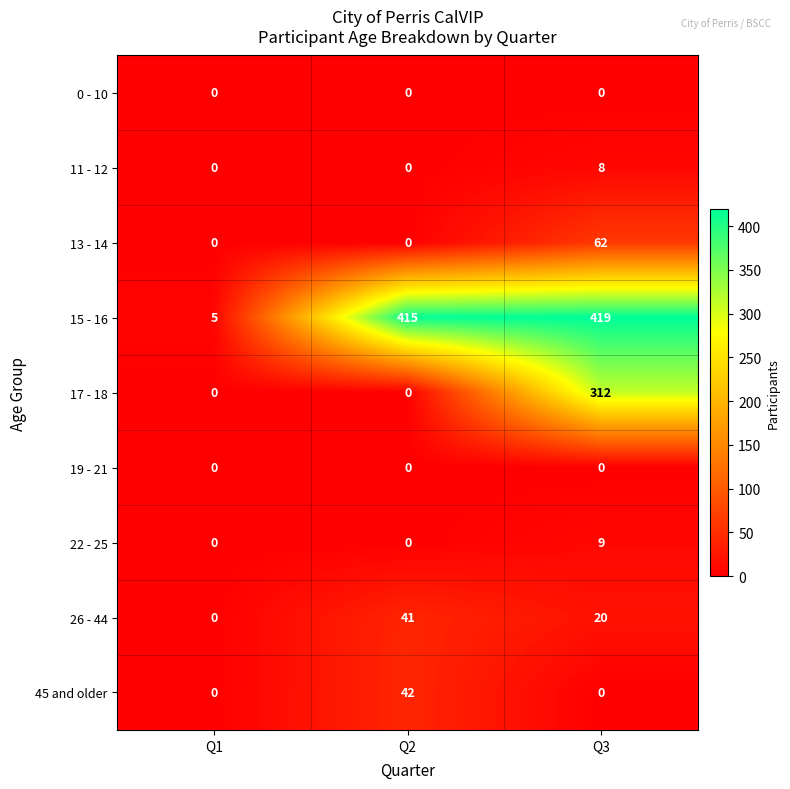

Which series has the largest range (max minus min)?

15 - 16